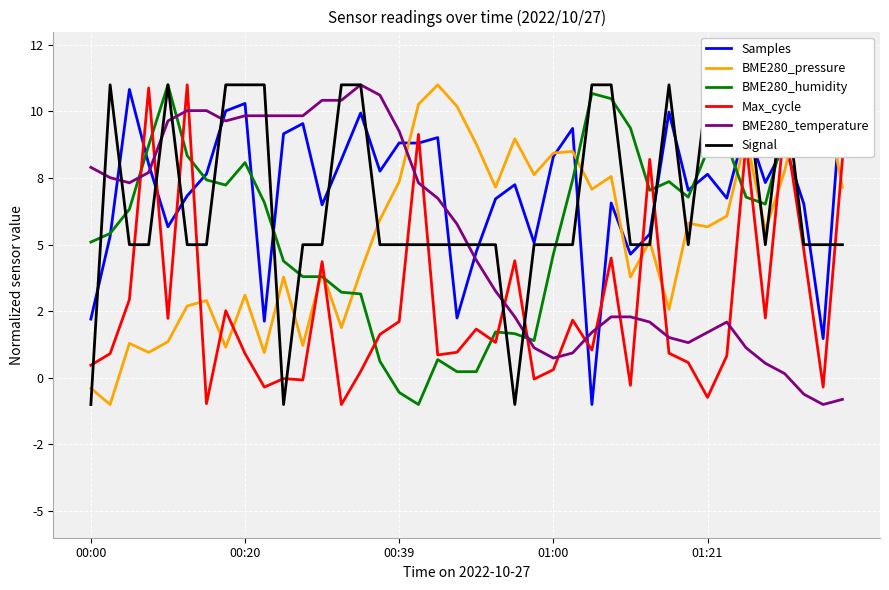

Which series has the largest total across all categories?

Samples